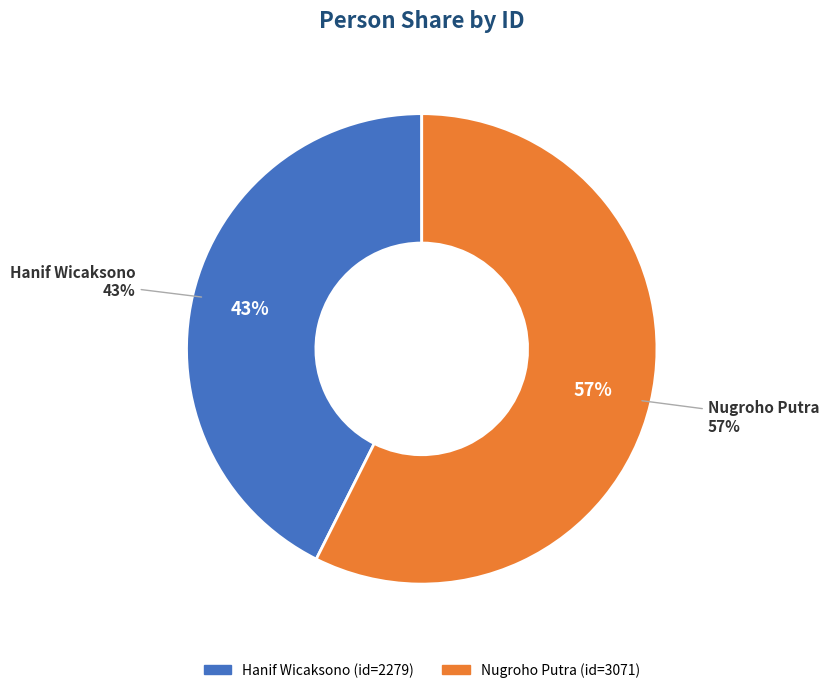

Which category has the biggest portion of the pie?

Nugroho Putra